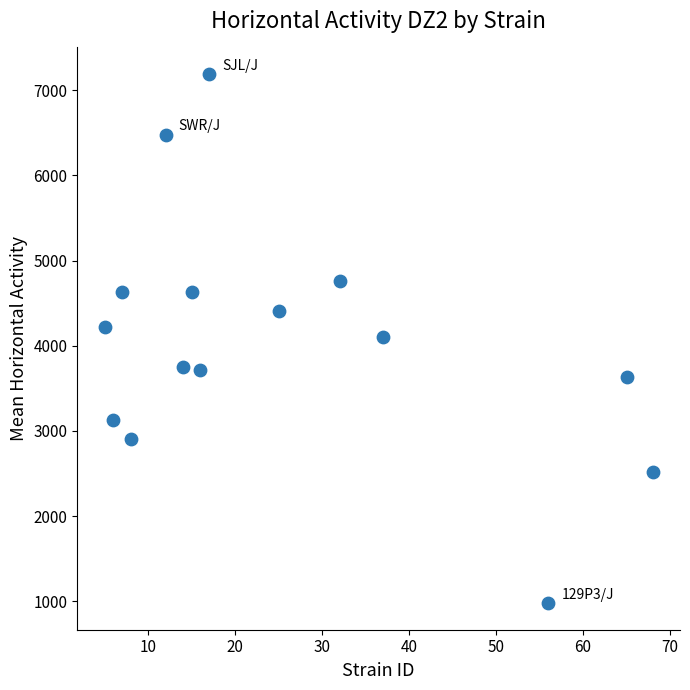

What is the range of X values (max minus min)?

63